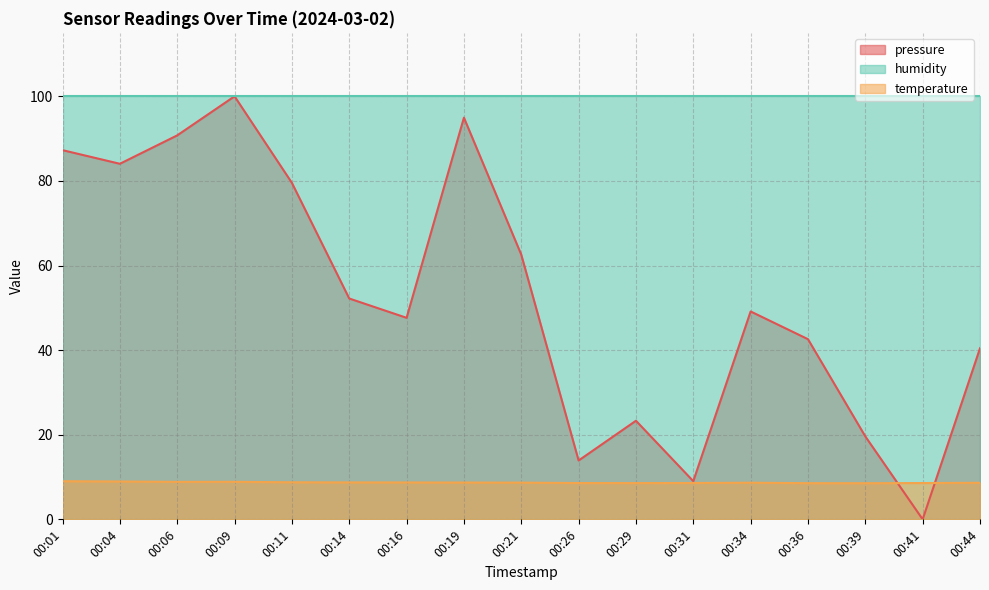

What are all the series names shown in the legend?

pressure, humidity, temperature